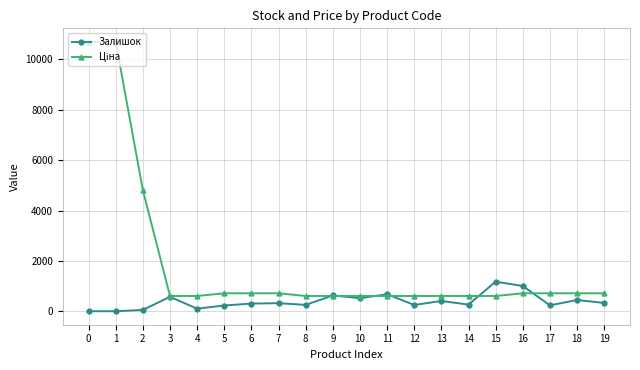

What is the spread (max minus min) of values at 8?

353.3